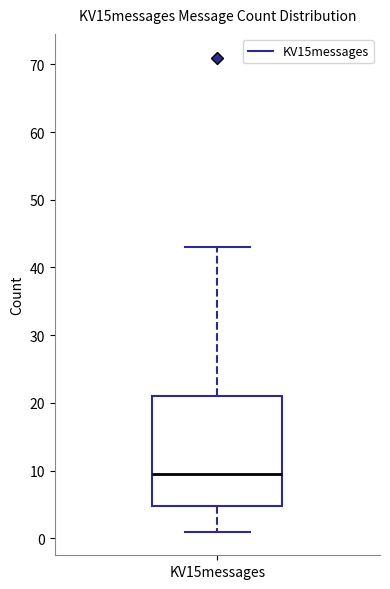

Transcribe this box plot: give where the median line is, the range the box spans, and where the two whiskers end, as read against the y-axis. The values are not printed on the chart, so give them approximately, as read against the axis.

median 10, box 5 to 21, whiskers 1 to 43